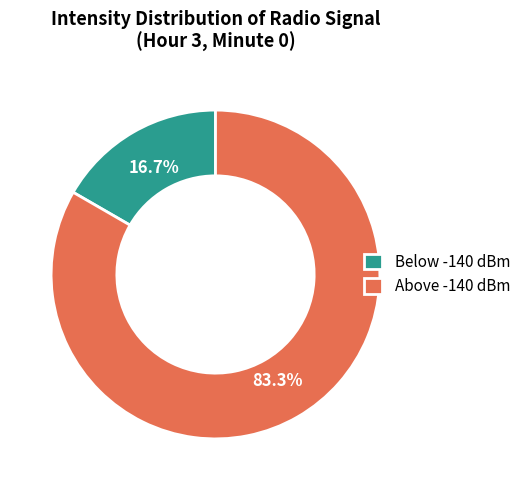

What percentage do Above -140 dBm and Below -140 dBm together represent?

100.0%